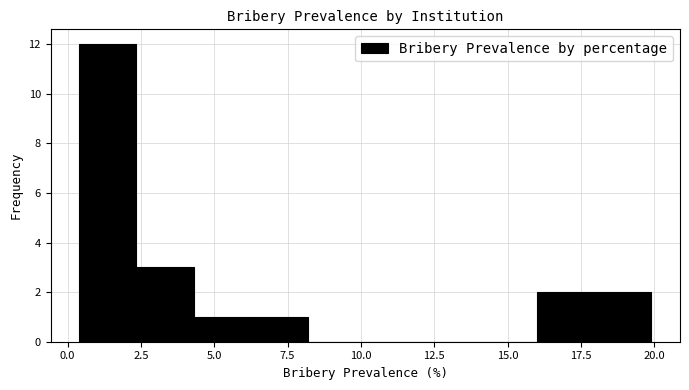

Read against the x-axis, roughly where is the centre of the tallest bar?

1.5